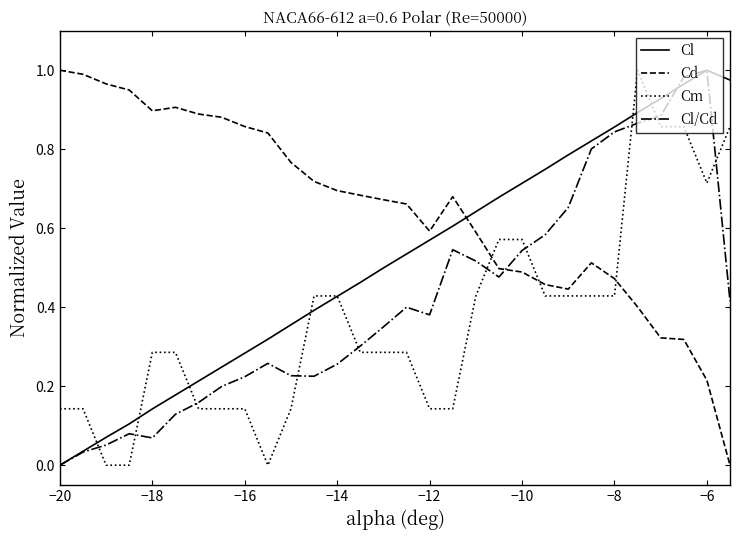

List the series in order of their overall mean, highest first.

Cd, Cl, Cl/Cd, Cm